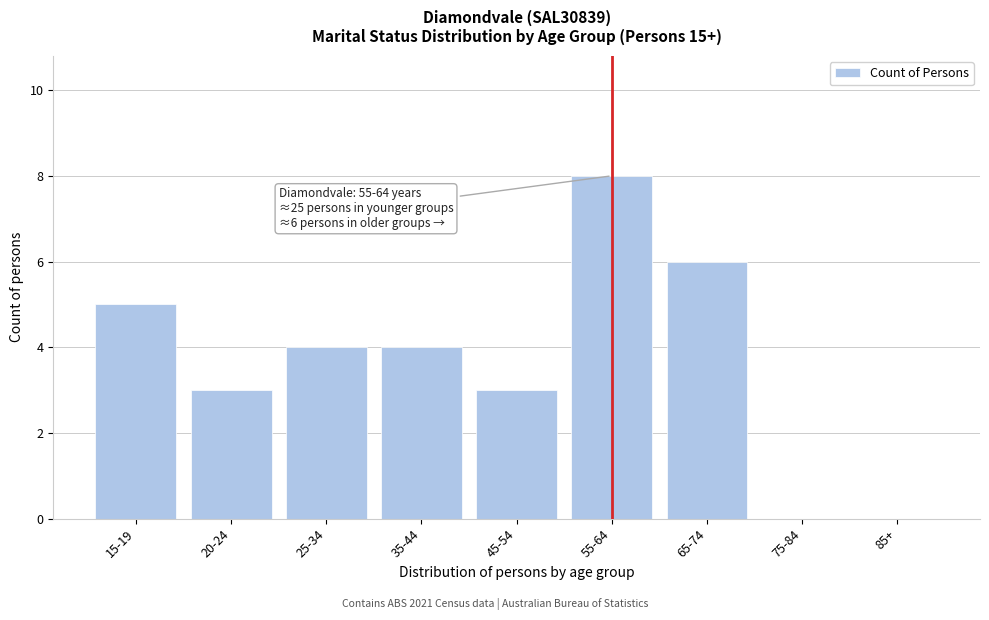

Reading left to right, transcribe all the data shown in this chart.

15-19=5	20-24=3	25-34=4	35-44=4	45-54=3	55-64=8	65-74=6	75-84=0	85+=0